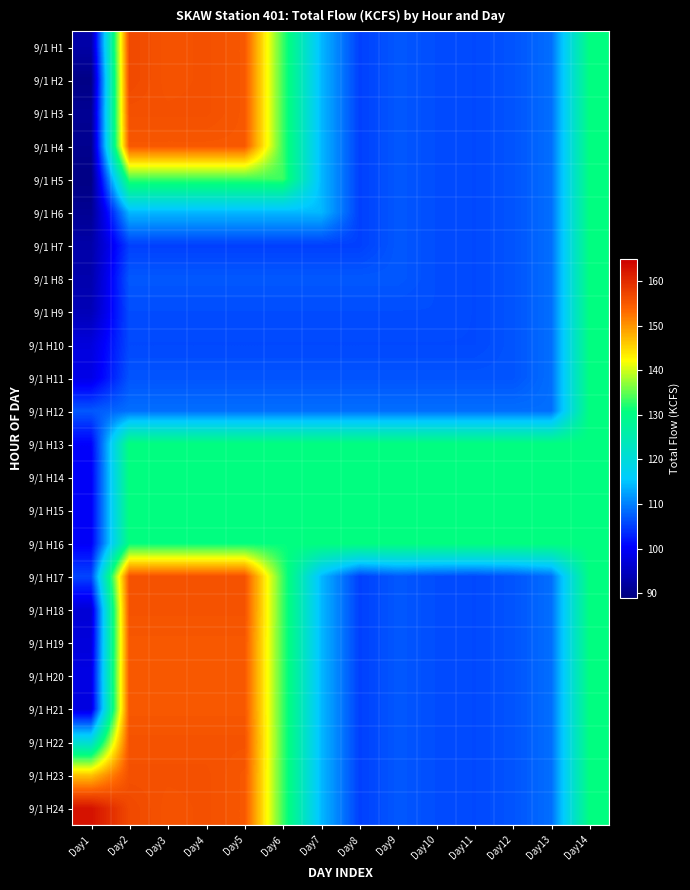

Count the number of data series in this chart.

24